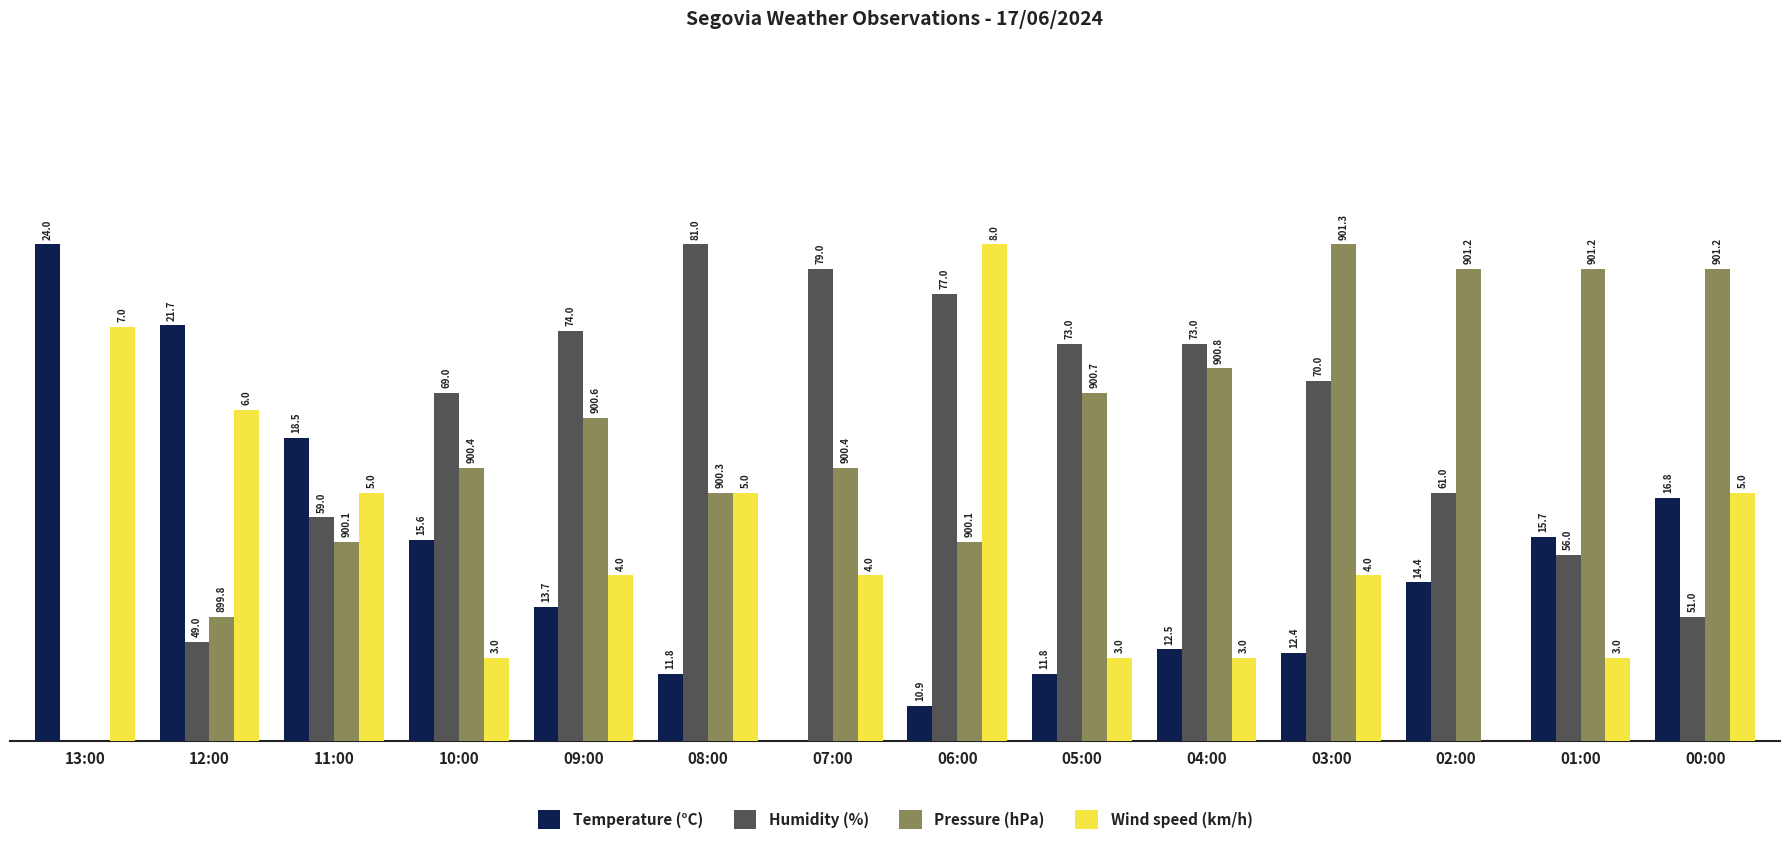

Does the chart contain stacked bars?

No